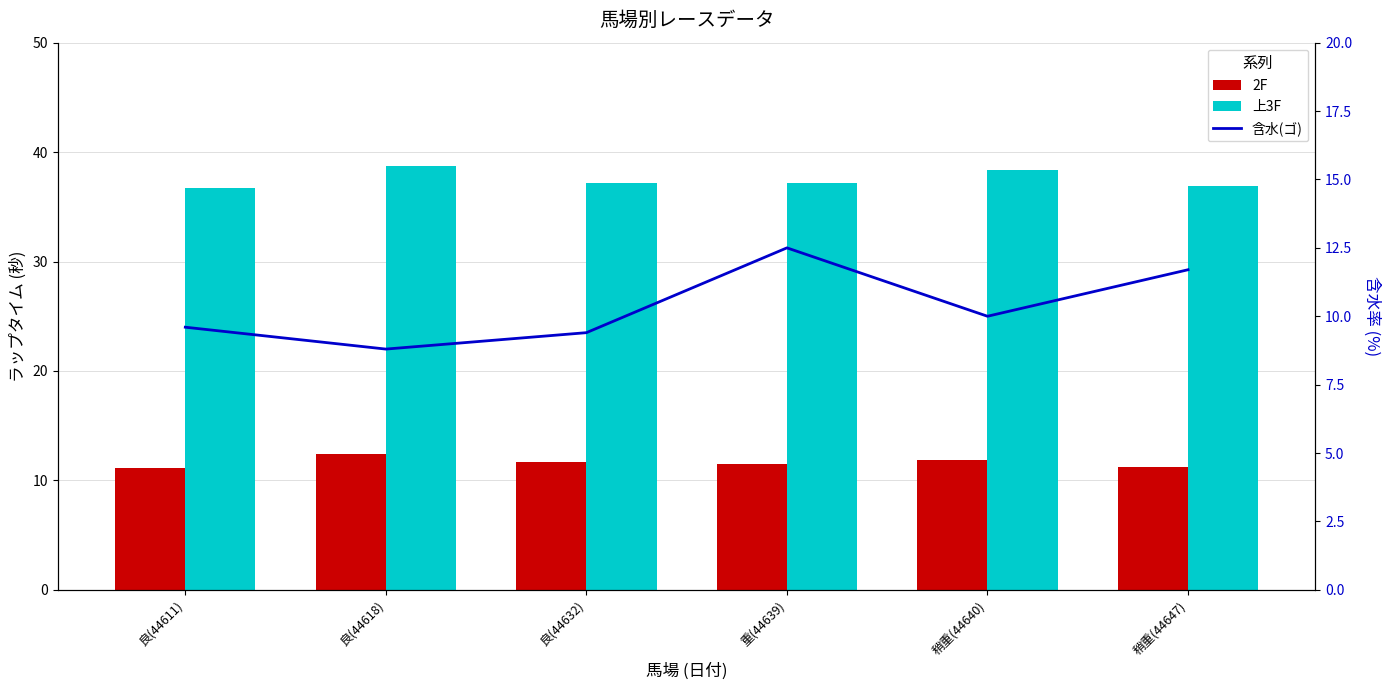

The value of 上3F at 良(44632) is 16.4. True or false?

False